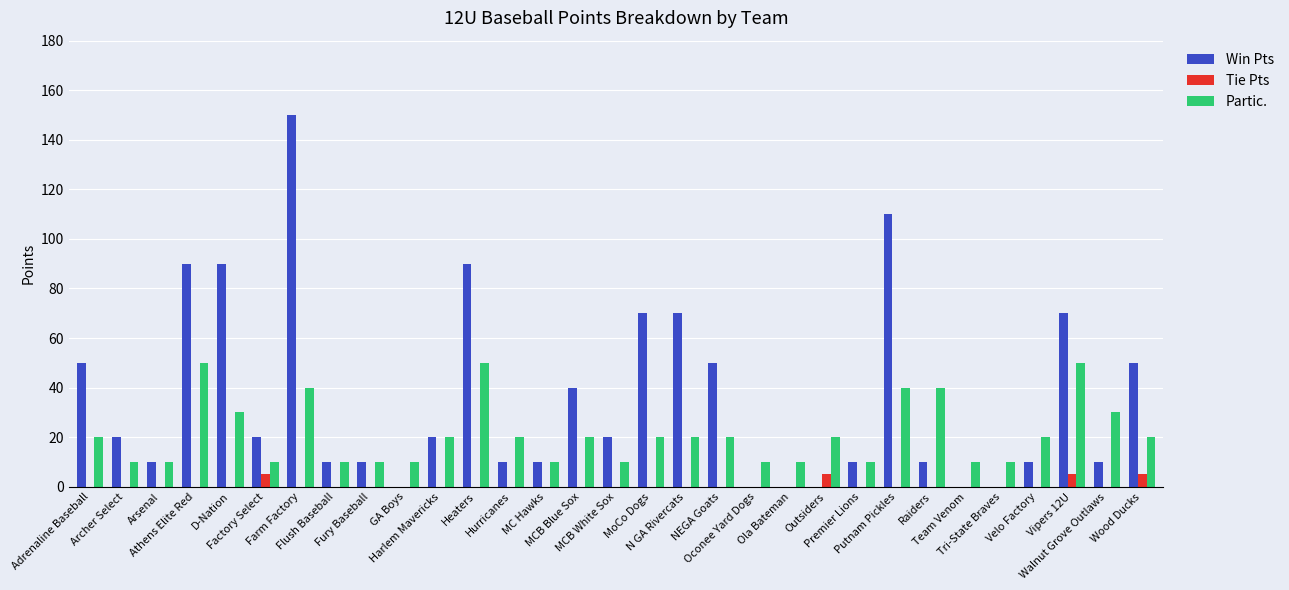

How many categories are shown in the chart?

31